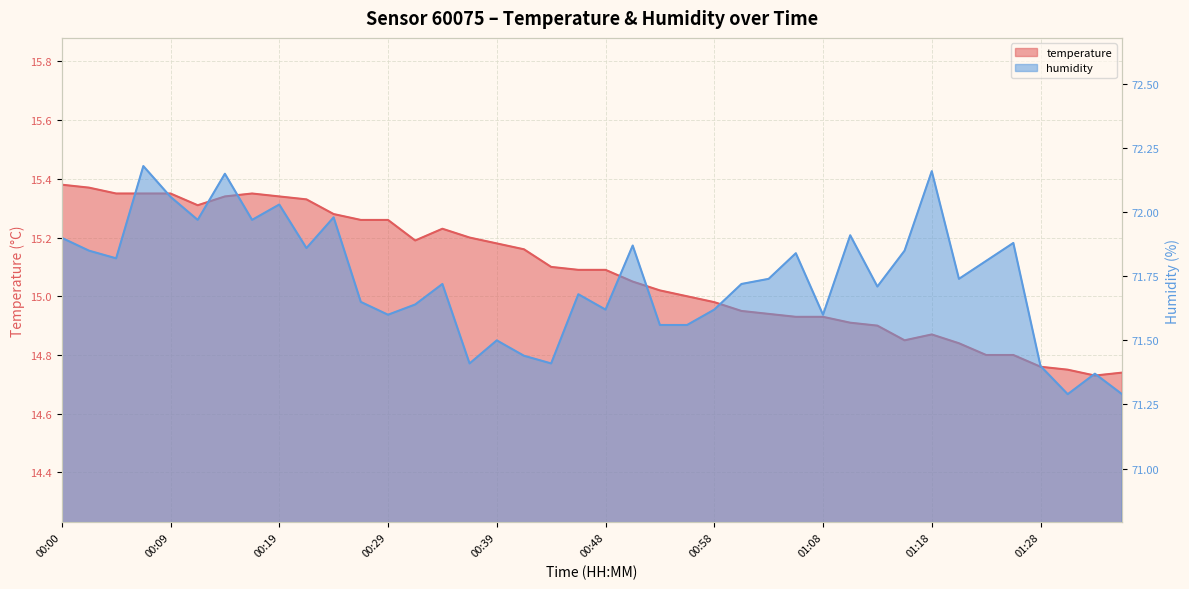

Between 01:18 and 00:46, which is larger?

00:46